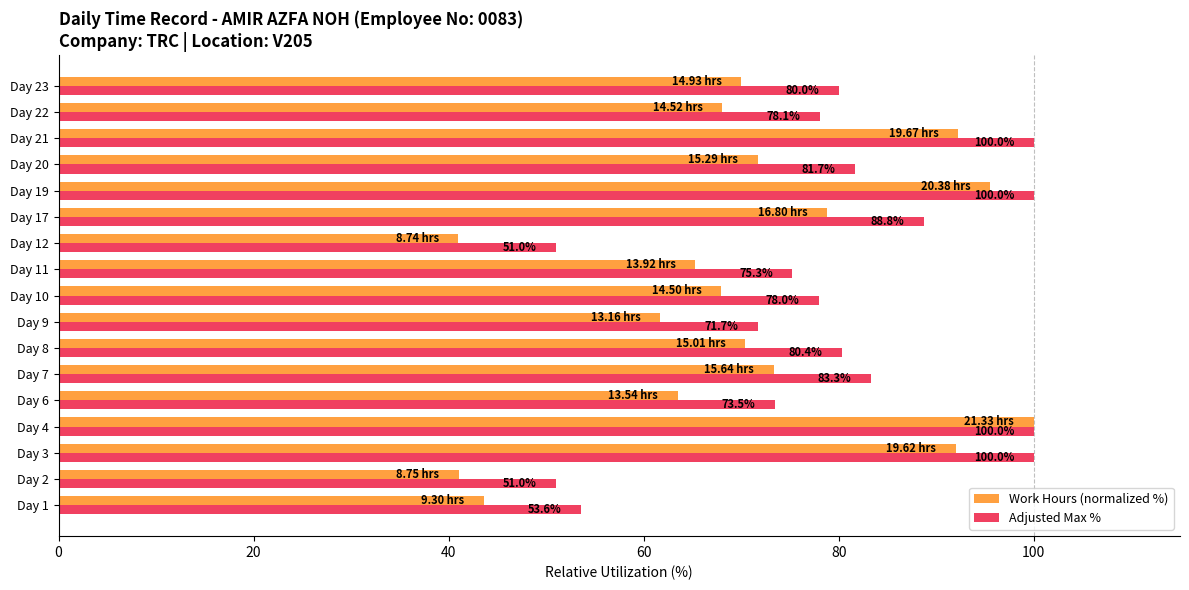

Which series changed the most between Day 3 and Day 12?

Work Hours (normalized %)